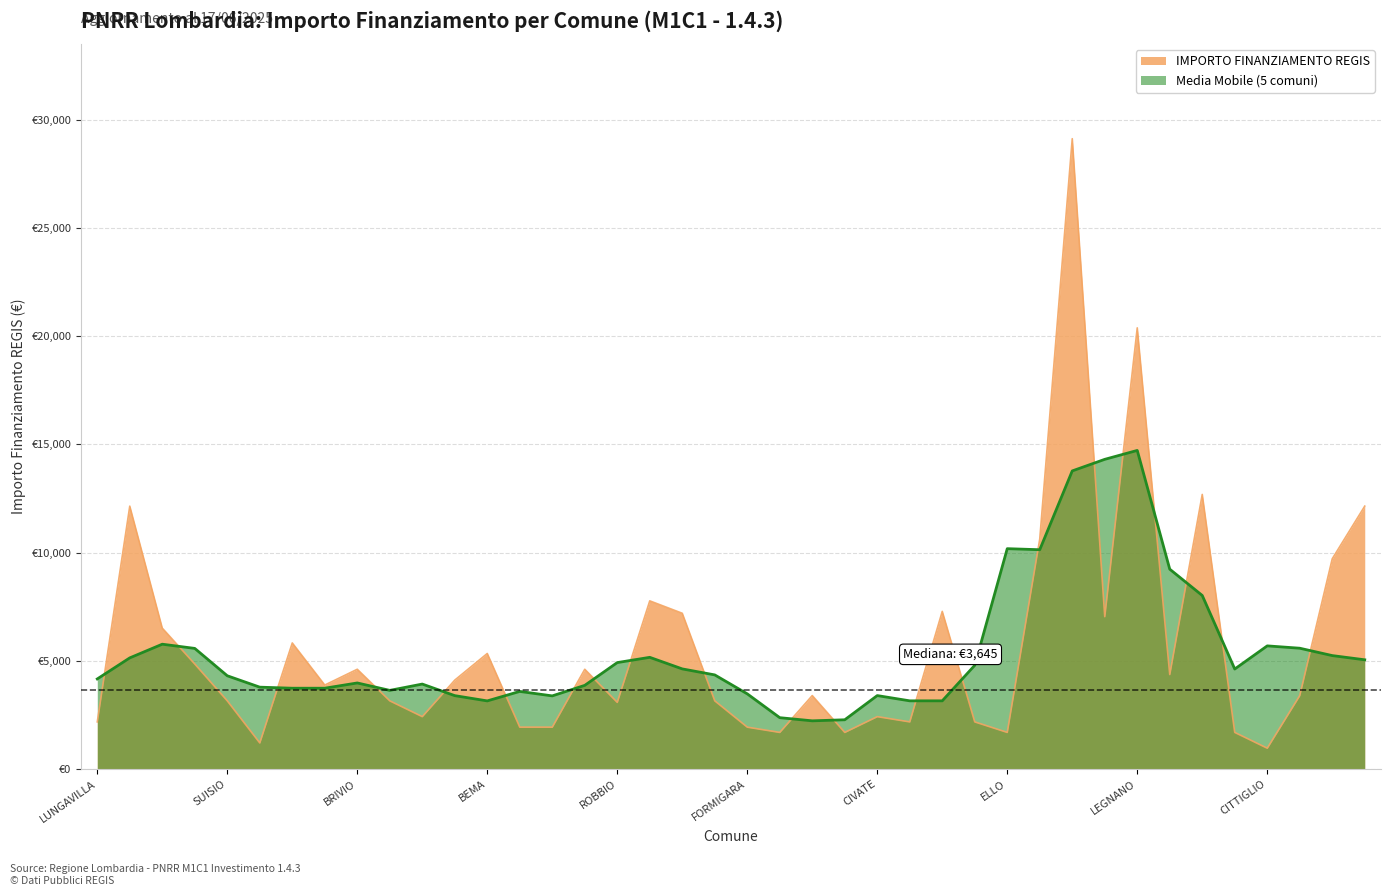

Where is the first local maximum?

CAINO